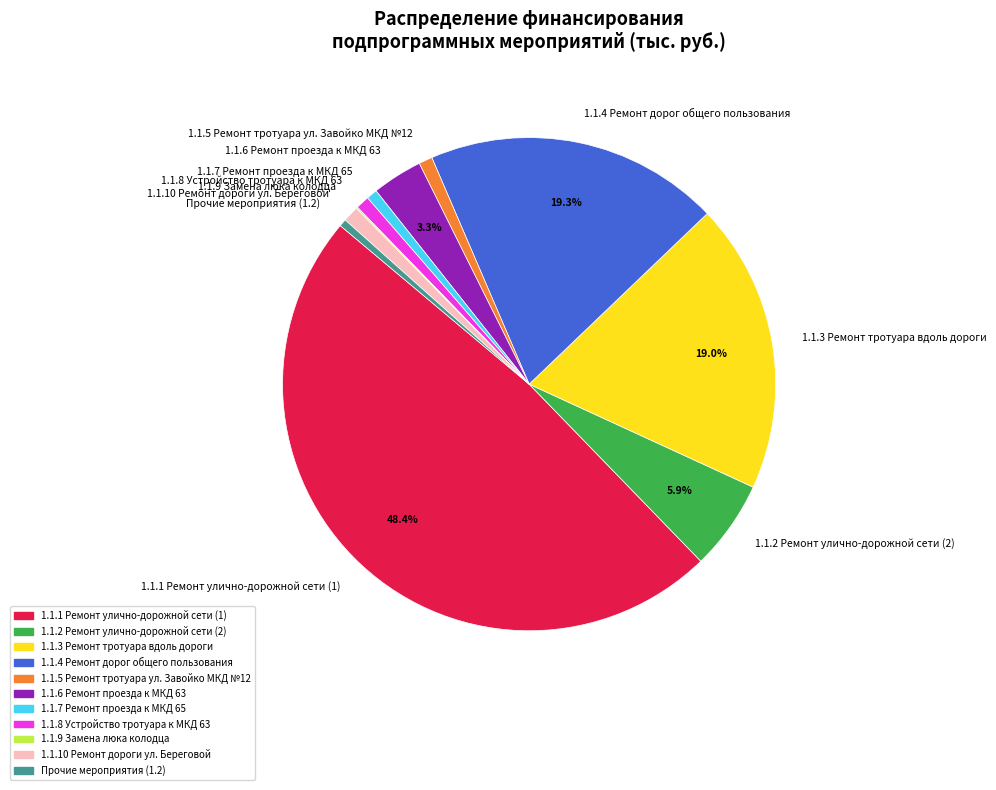

Which category has the biggest portion of the pie?

1.1.1 Ремонт улично-дорожной сети (1)